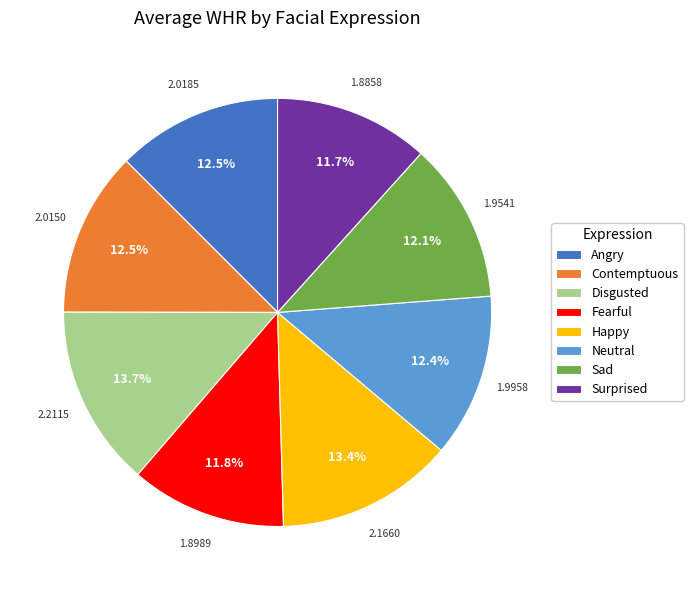

Is there any slice that represents more than half of the pie?

No